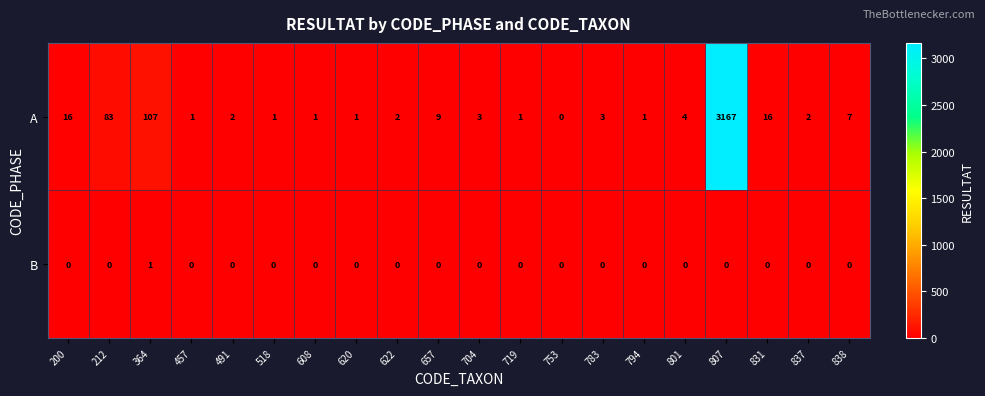

What is the difference between the second highest and minimum values in the A series?

107